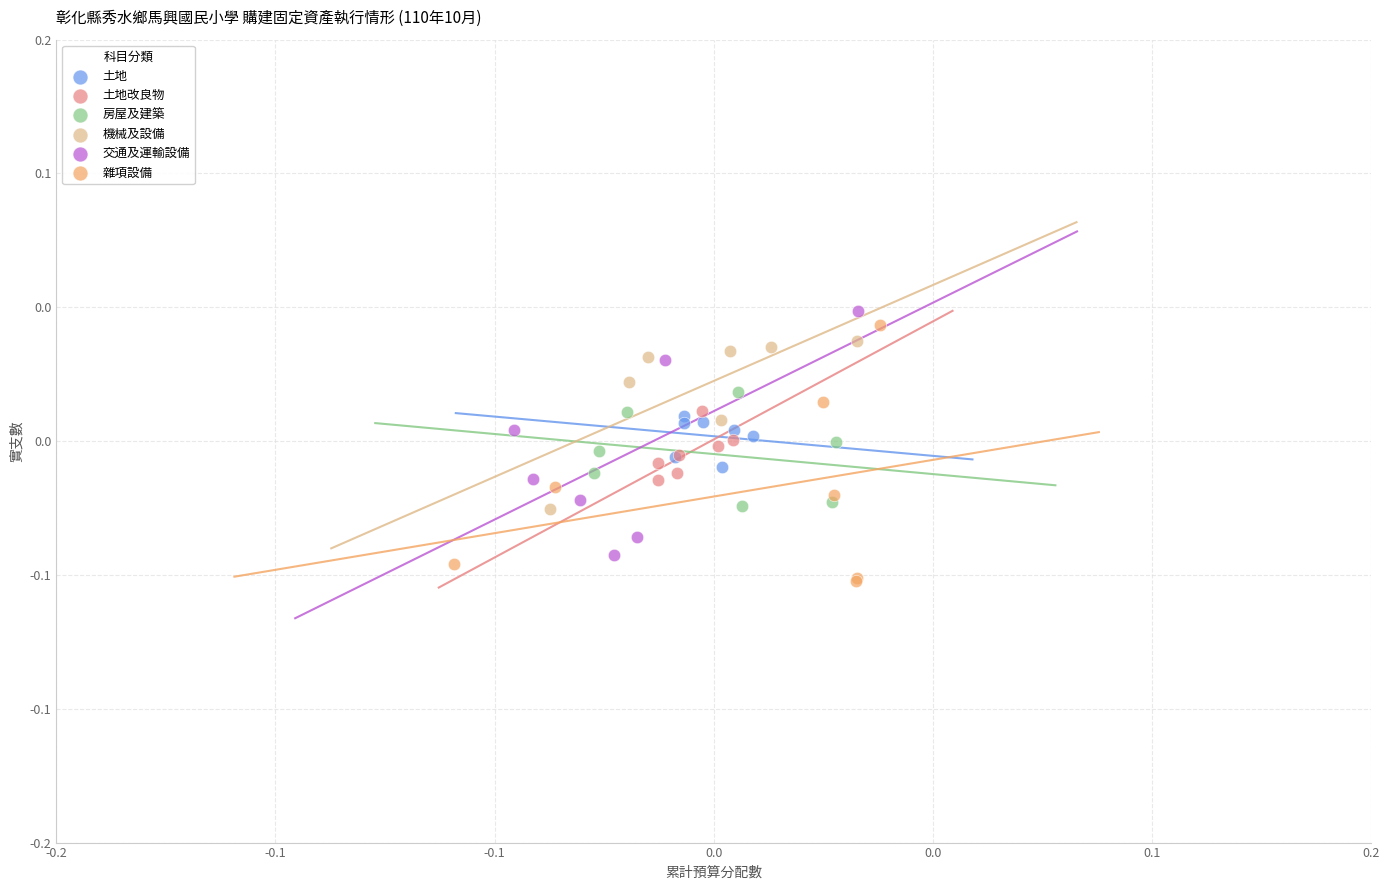

Which series contains the lowest Y value?

雜項設備